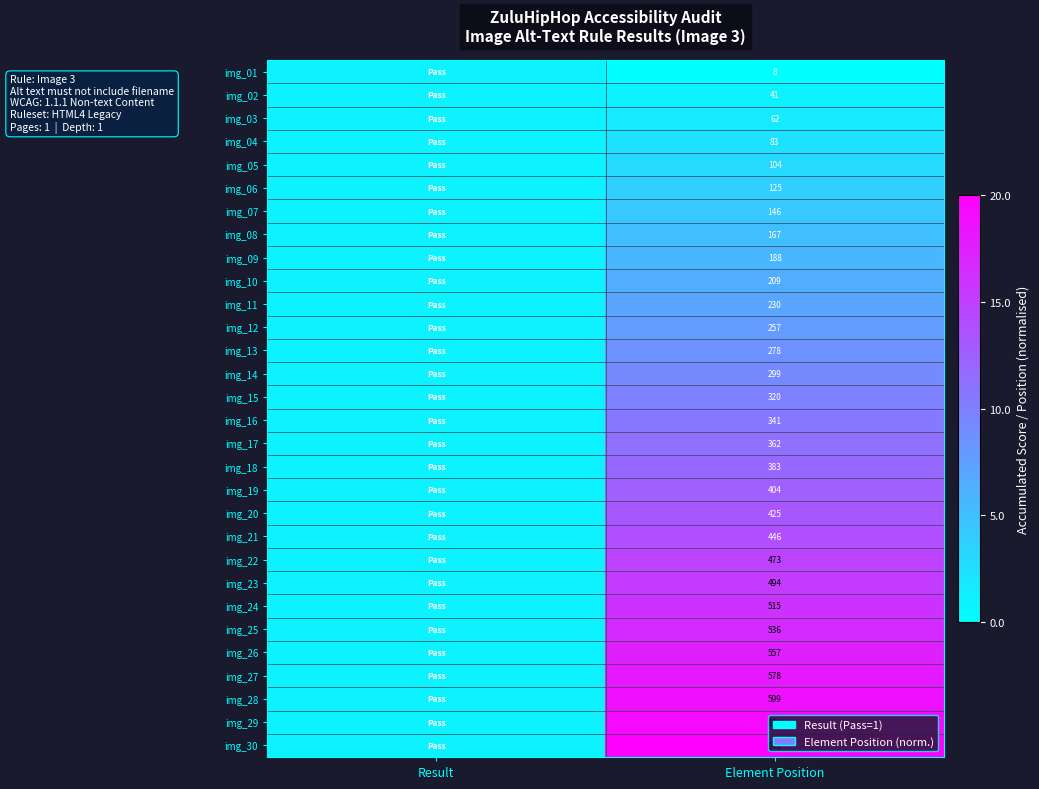

The img_07 series shows 146 at Element Position. True or false?

True